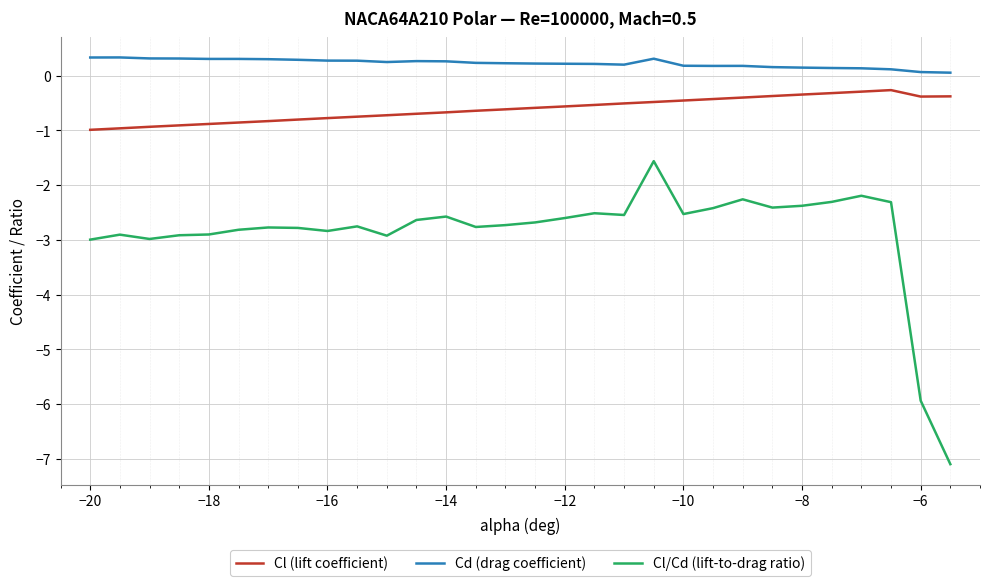

Count the number of data series in this chart.

3